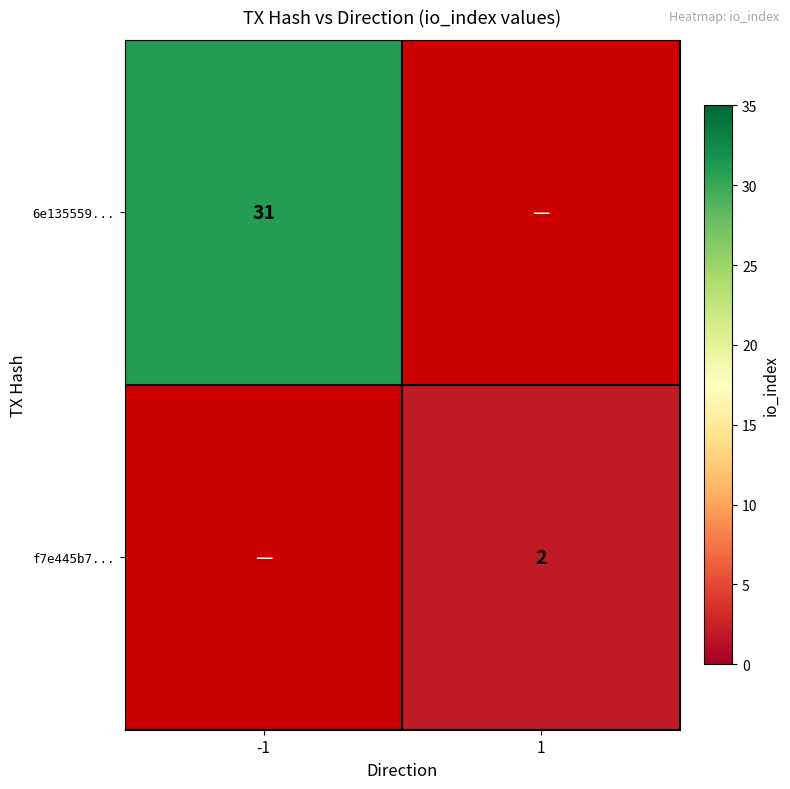

True or false: 6e135559... has a value of 49 at -1.

False